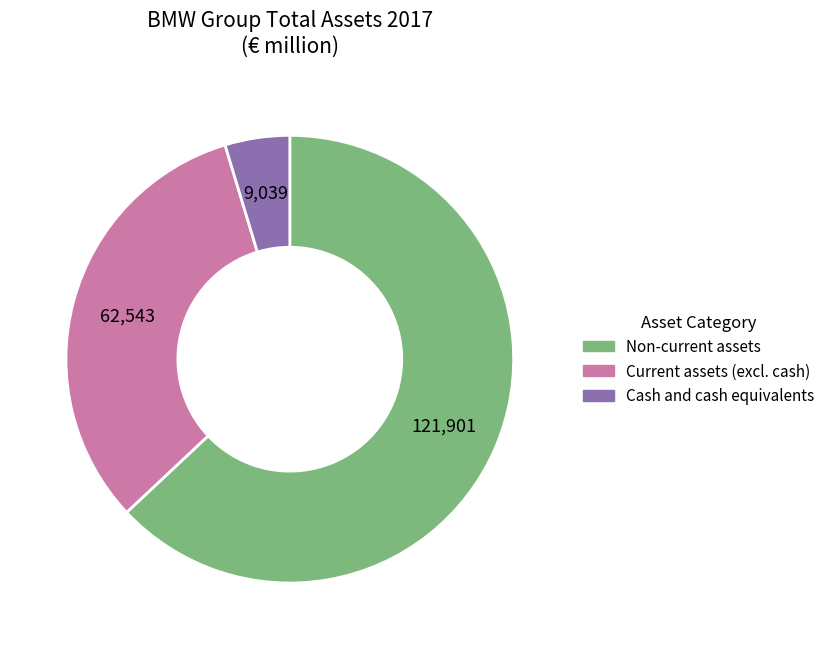

Does any single category account for the majority?

Yes